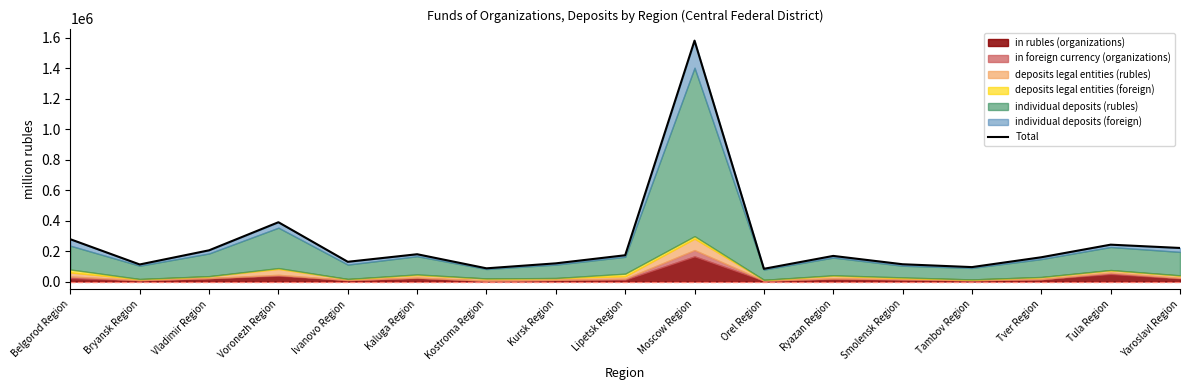

Between Lipetsk Region and Belgorod Region, which is larger?

Belgorod Region